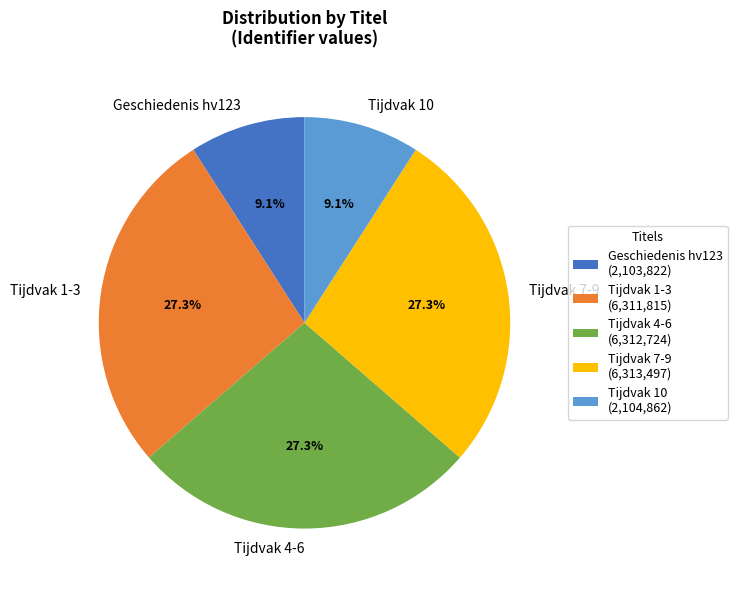

Combined, what portion of the pie is Tijdvak 1-3 and Tijdvak 7-9?

54.5%